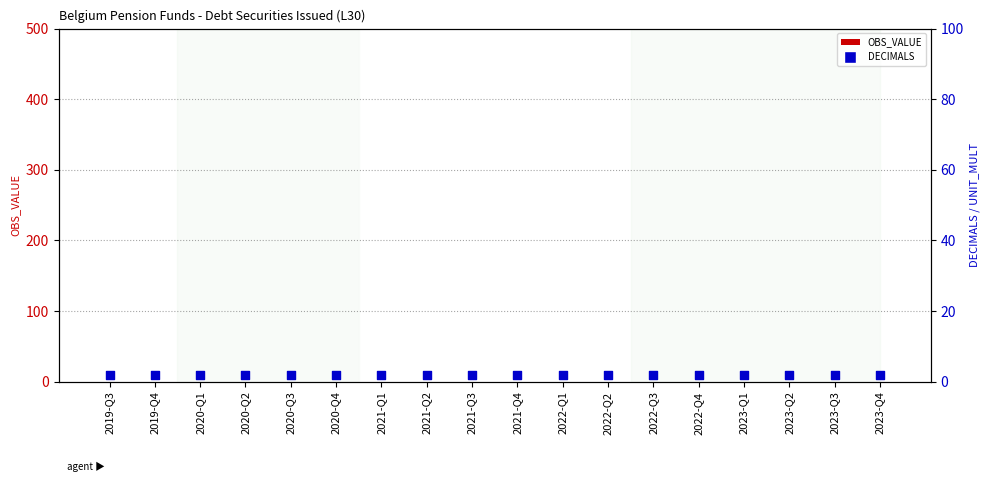

What are all the series names shown in the legend?

OBS_VALUE, DECIMALS